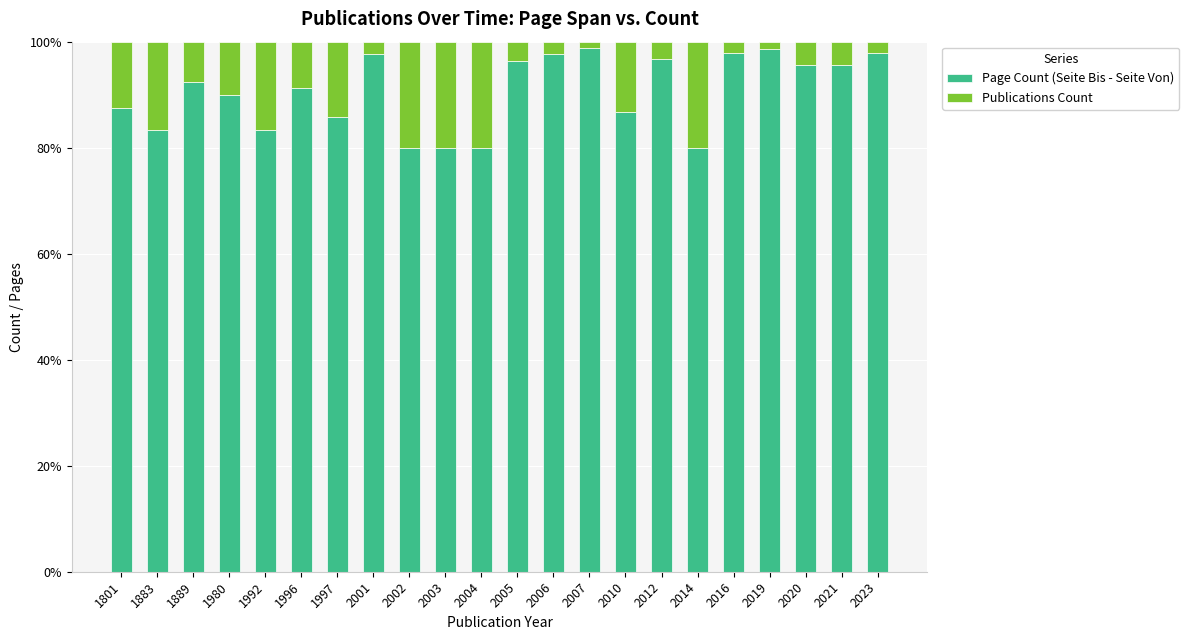

Are the bars grouped side by side (vs. stacked)?

No